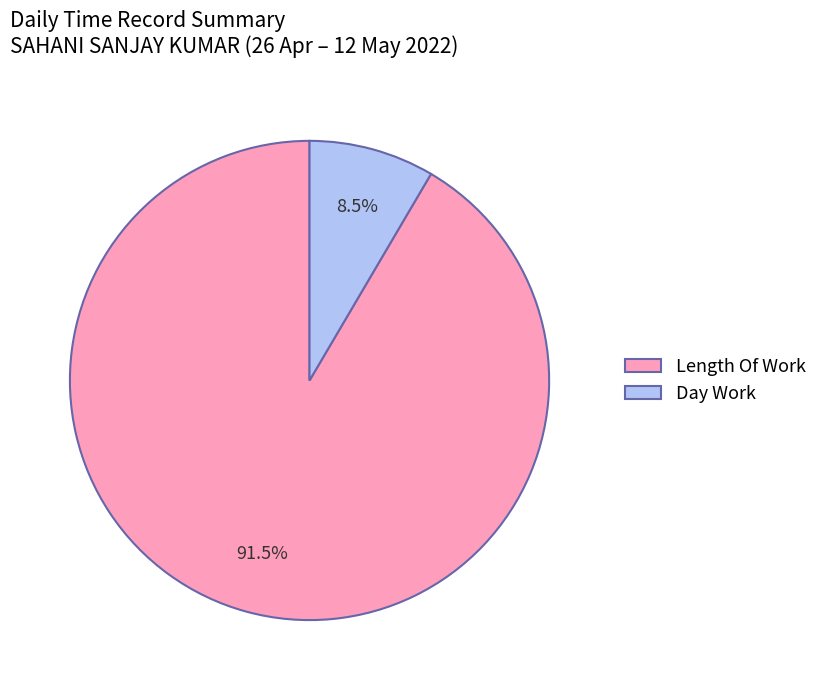

How many segments does this pie chart have?

2